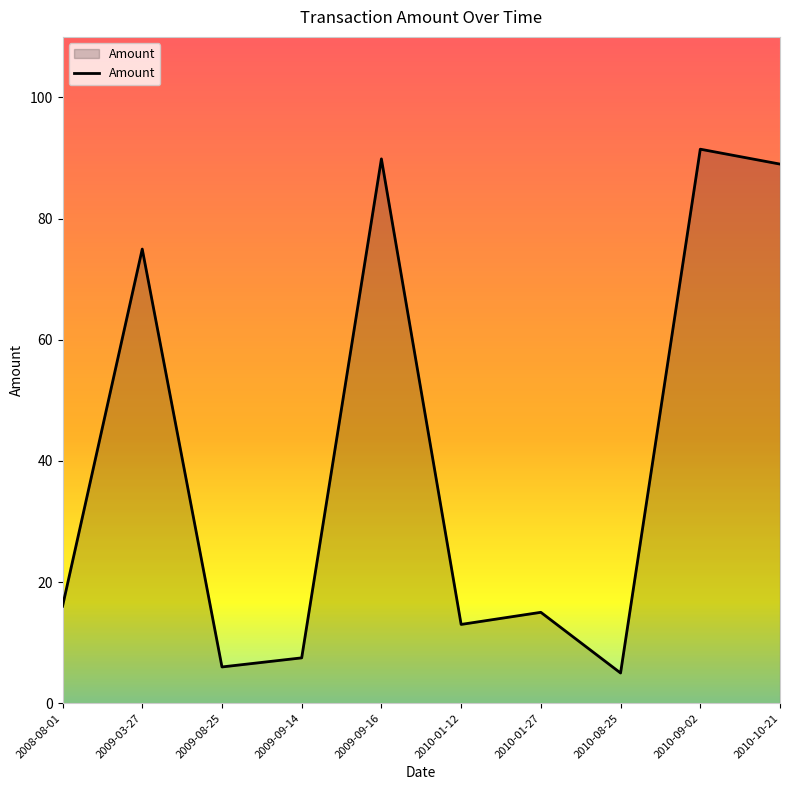

The chart shows a value of 44.3 at 2010-09-02. True or false?

False